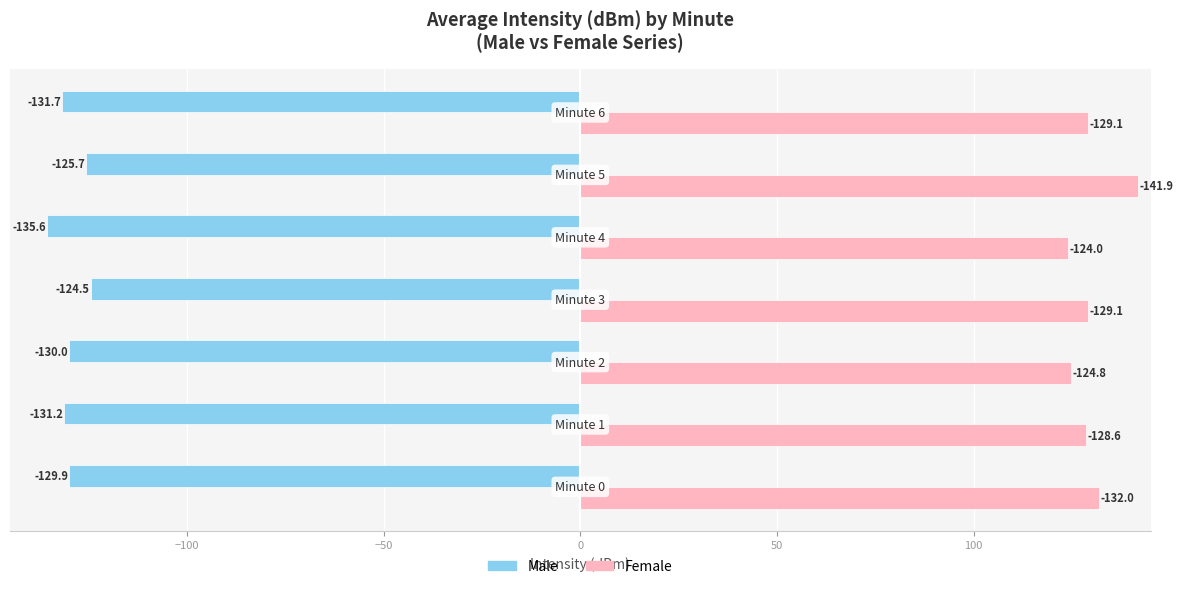

Which series has the widest spread of values?

Female